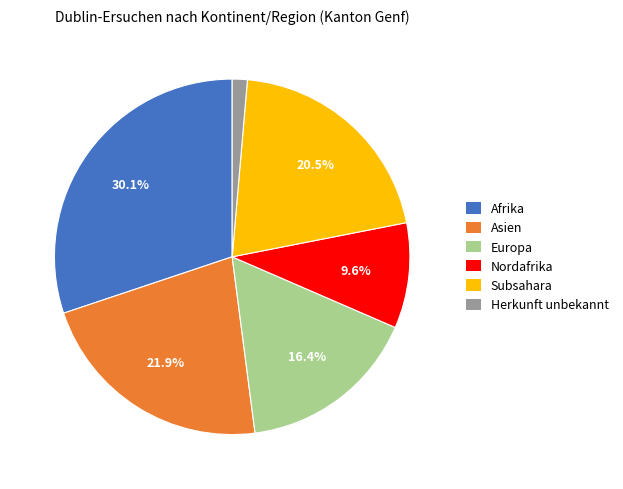

To the nearest percent, what is the average slice percentage?

17%